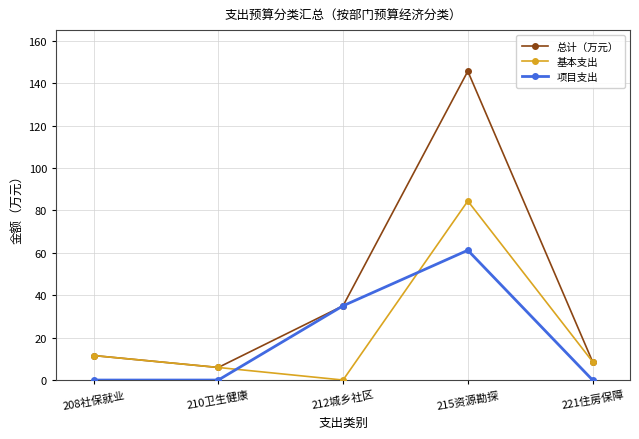

Which series ends up on top after the final intersection of 基本支出 and 项目支出?

基本支出